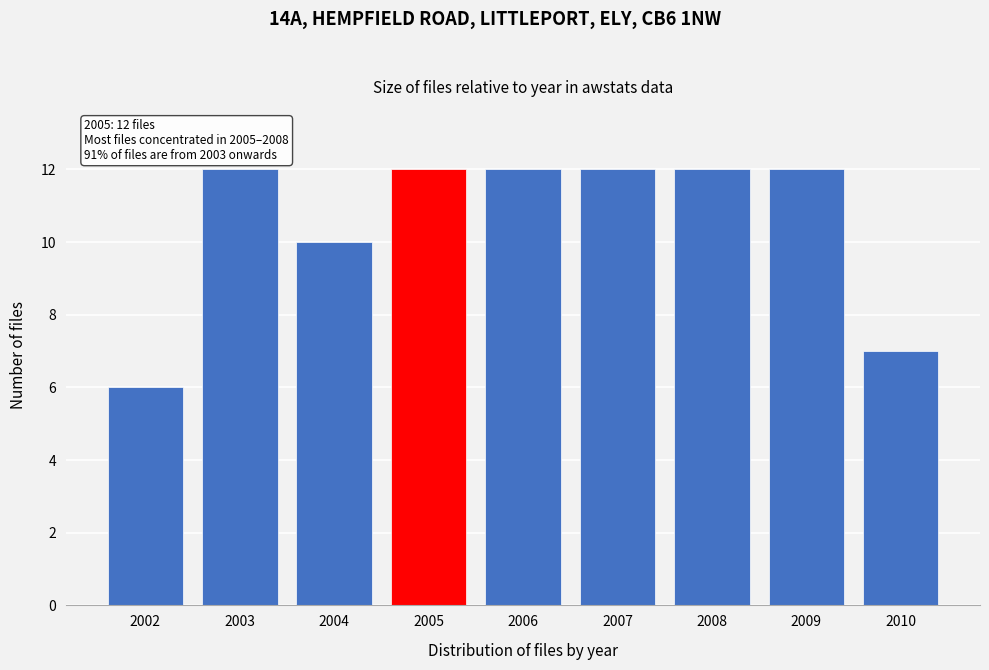

Reading left to right, list all the values displayed in this chart.

6	12	10	12	12	12	12	12	7